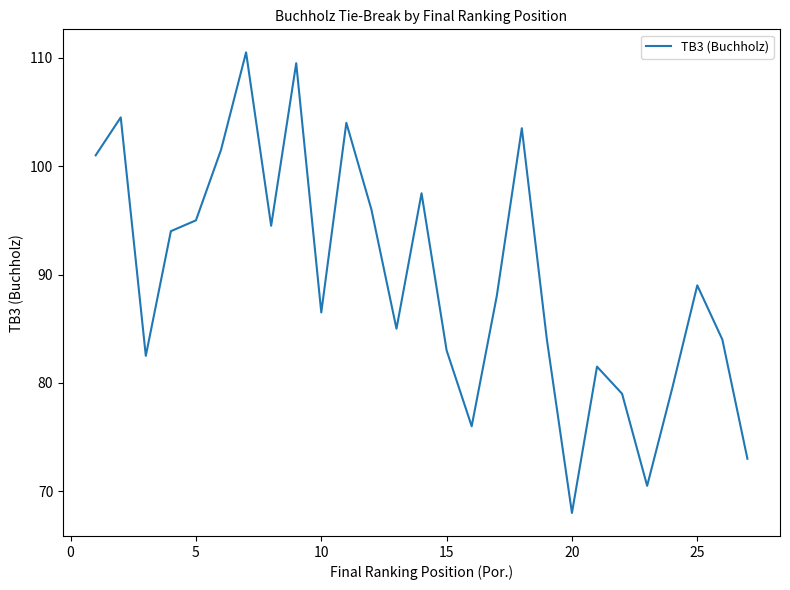

Reading left to right, transcribe all the data shown in this chart.

101.0	104.5	82.5	94.0	95.0	101.5	110.5	94.5	109.5	86.5	104.0	96.0	85.0	97.5	83.0	76.0	88.0	103.5	84.0	68.0	81.5	79.0	70.5	79.5	89.0	84.0	73.0